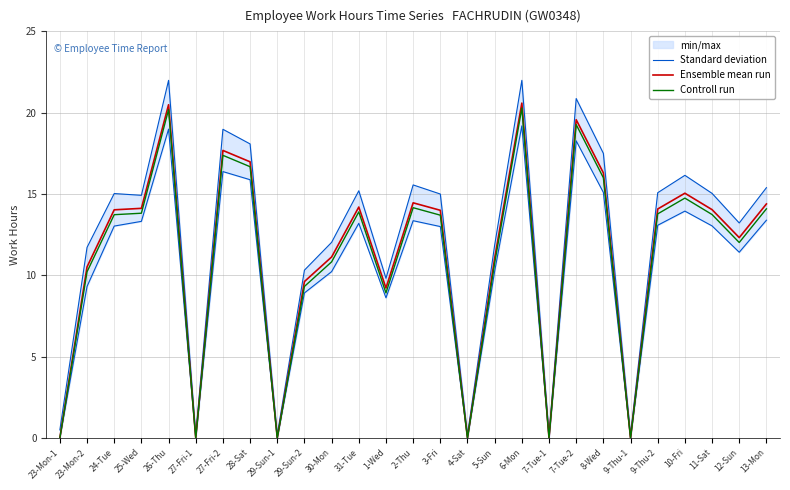

At which category does Controll run reach its first local valley?

27-Fri-1